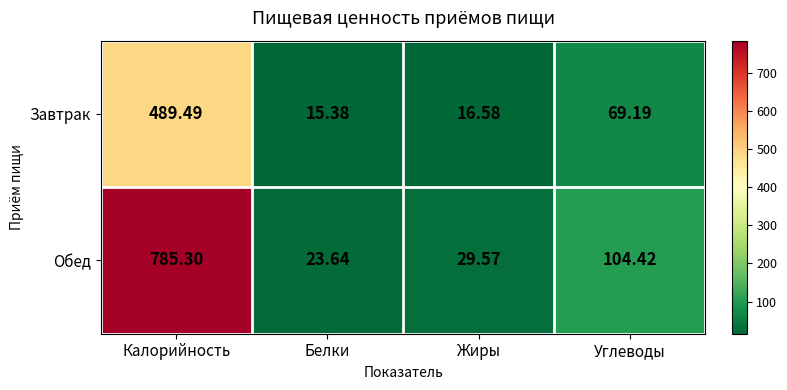

At which label does Обед reach its minimum?

Белки